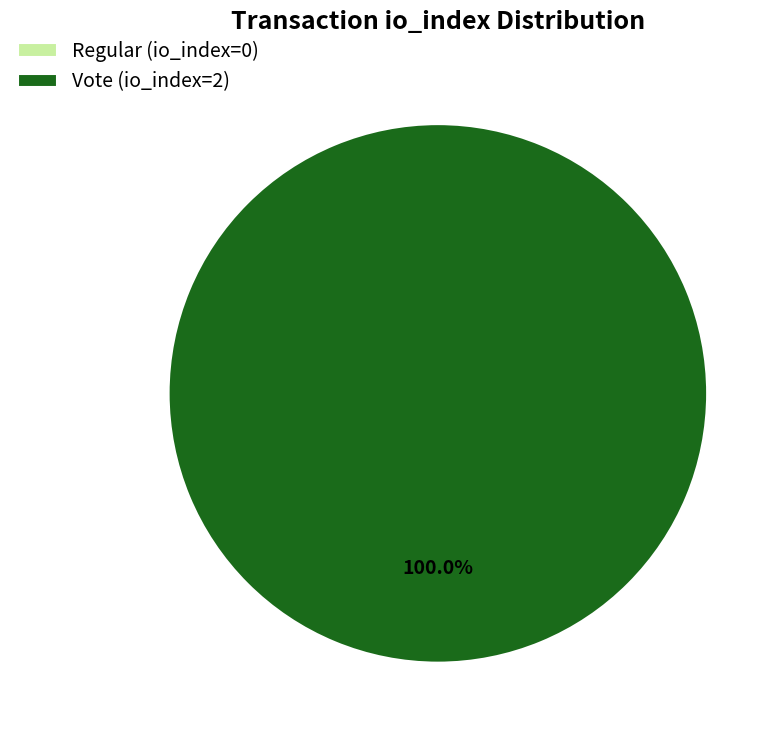

How many segments does this pie chart have?

2